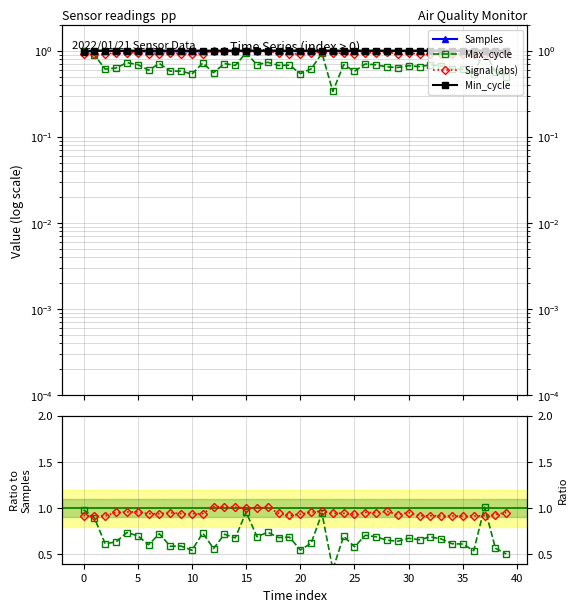

What is the highest value of the Min_cycle series?

1.0